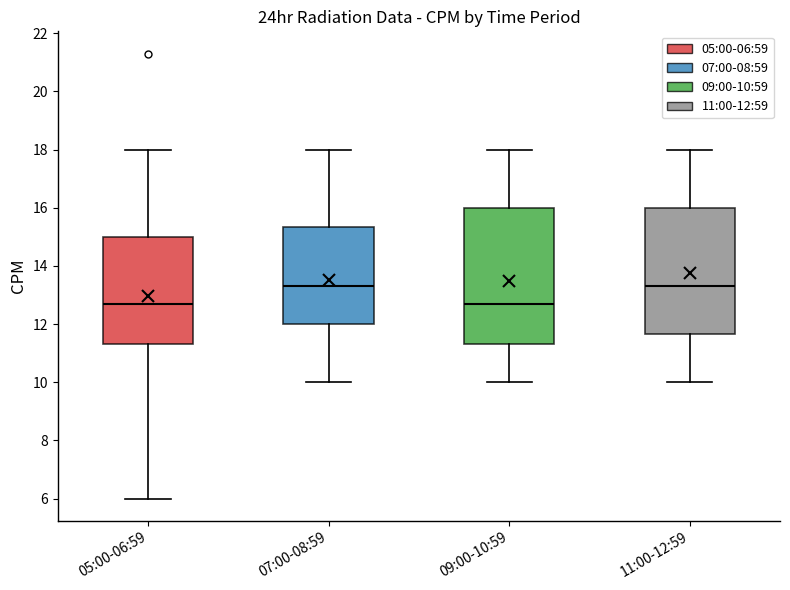

Reading left to right, transcribe this box plot: for each box, give where its median line is, the range the box spans, and where its two whiskers end, as read against the y-axis. The values are not printed on the chart, so give them approximately, as read against the axis.

05:00-06:59: median 12.8, box 11.4 to 15.0, whiskers 6.0 to 18.0
07:00-08:59: median 13.4, box 12.0 to 15.4, whiskers 10.0 to 18.0
09:00-10:59: median 12.8, box 11.4 to 16.0, whiskers 10.0 to 18.0
11:00-12:59: median 13.4, box 11.6 to 16.0, whiskers 10.0 to 18.0